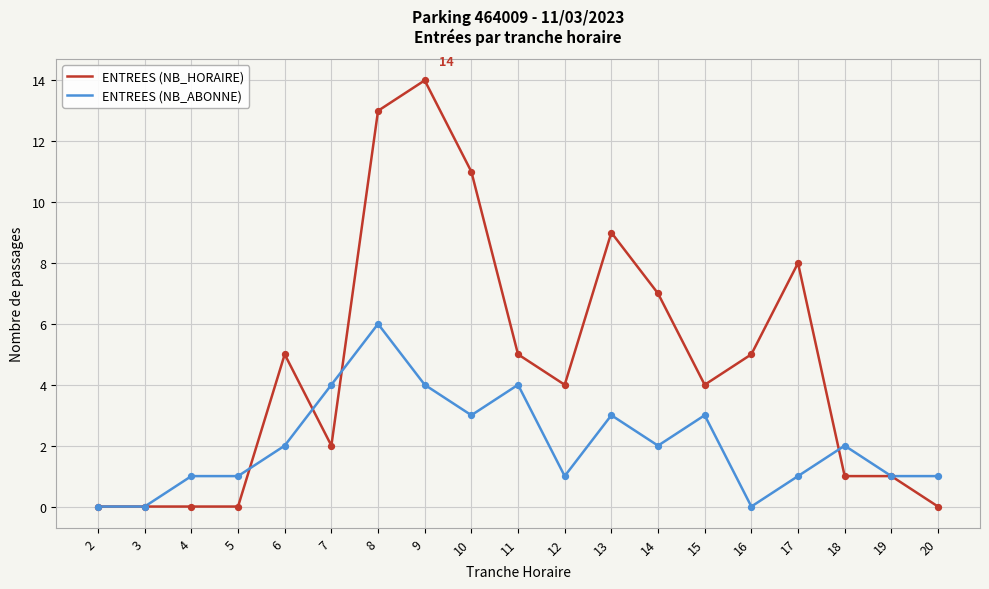

Which series has the largest total across all categories?

ENTREES (NB_HORAIRE)